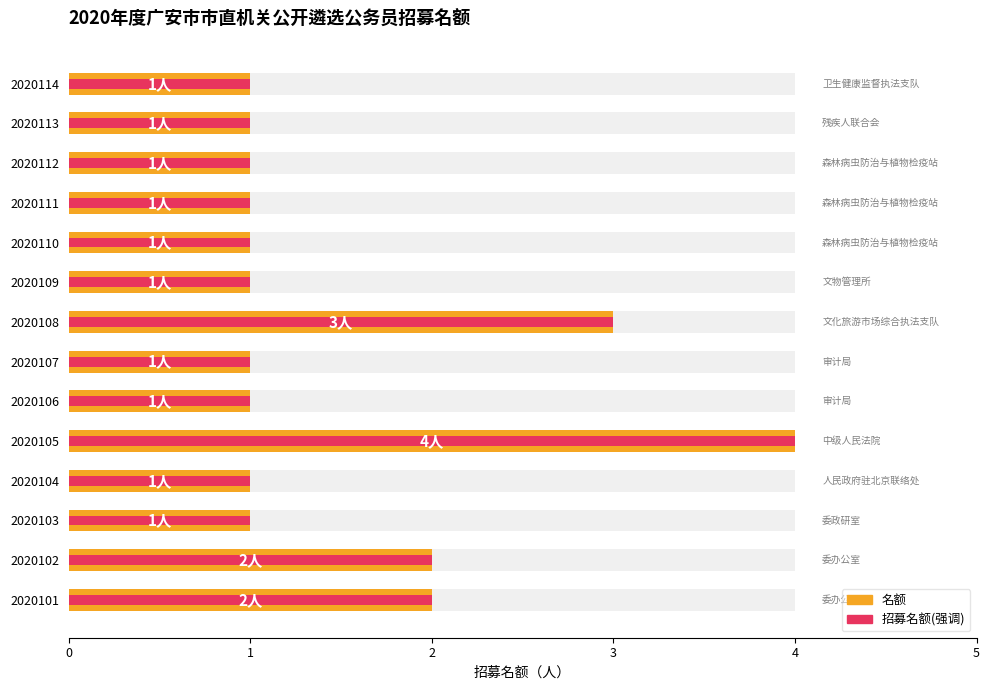

What is the sum of the values at 2020110 and 2020104?

2